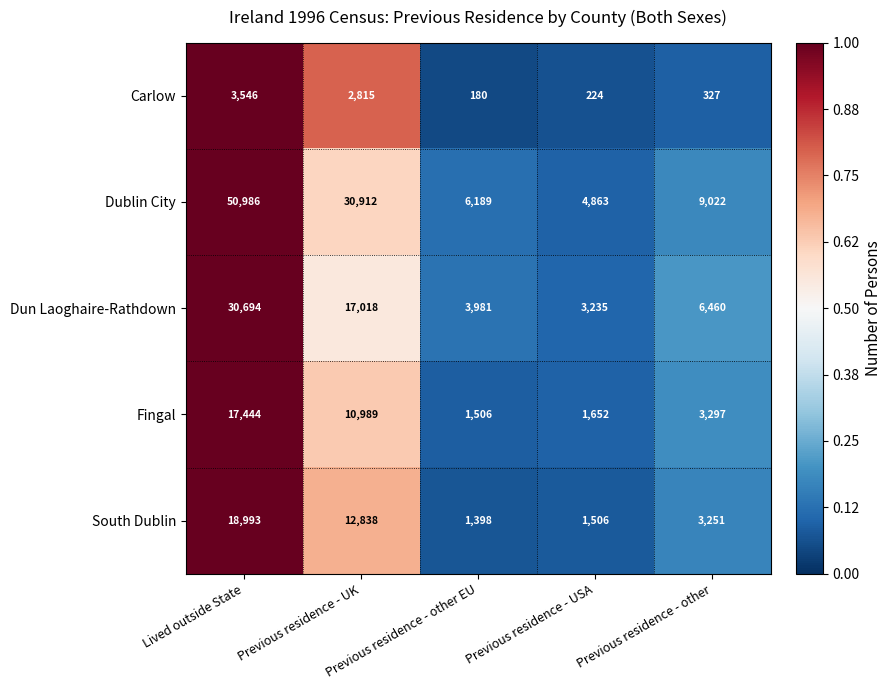

What is the greatest value displayed?

50986